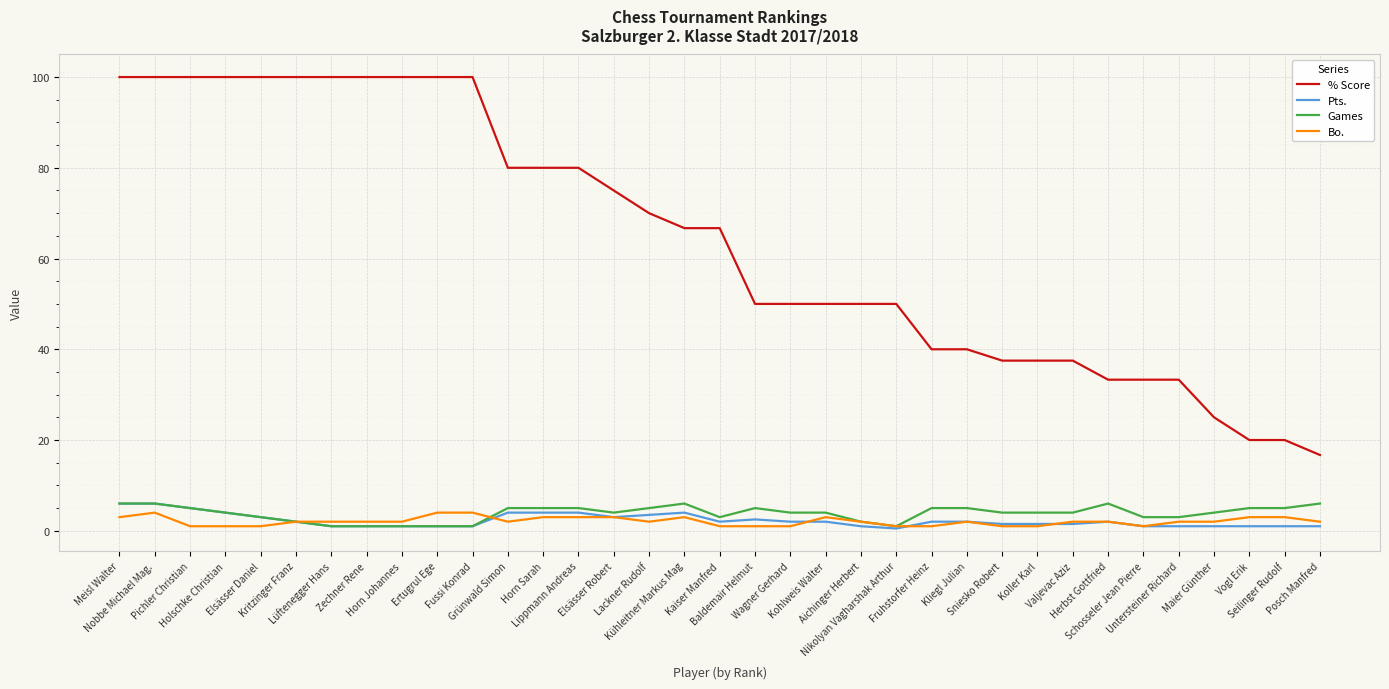

Reading left to right, list all the values displayed in this chart.

% Score: Meisl Walter=100.0	Nobbe Michael Mag.=100.0	Pichler Christian=100.0	Holschke Christian=100.0	Elsässer Daniel=100.0	Kritzinger Franz=100.0	Lüftenegger Hans=100.0	Zechner Rene=100.0	Horn Johannes=100.0	Ertugrul Ege=100.0	Fussi Konrad=100.0	Grünwald Simon=80.0	Horn Sarah=80.0	Lippmann Andreas=80.0	Elsässer Robert=75.0	Lackner Rudolf=70.0	Kühleitner Markus Mag=66.7	Kaiser Manfred=66.7	Baldemair Helmut=50.0	Wagner Gerhard=50.0	Kohlweis Walter=50.0	Aichinger Herbert=50.0	Nikolyan Vagharshak Arthur=50.0	Fruhstorfer Heinz=40.0	Kliegl Julian=40.0	Sniesko Robert=37.5	Koller Karl=37.5	Valjevac Aziz=37.5	Herbst Gottfried=33.3	Schosseler Jean Pierre=33.3	Untersteiner Richard=33.3	Maier Günther=25.0	Vogl Erik=20.0	Seilinger Rudolf=20.0	Posch Manfred=16.7
Pts.: Meisl Walter=6.0	Nobbe Michael Mag.=6.0	Pichler Christian=5.0	Holschke Christian=4.0	Elsässer Daniel=3.0	Kritzinger Franz=2.0	Lüftenegger Hans=1.0	Zechner Rene=1.0	Horn Johannes=1.0	Ertugrul Ege=1.0	Fussi Konrad=1.0	Grünwald Simon=4.0	Horn Sarah=4.0	Lippmann Andreas=4.0	Elsässer Robert=3.0	Lackner Rudolf=3.5	Kühleitner Markus Mag=4.0	Kaiser Manfred=2.0	Baldemair Helmut=2.5	Wagner Gerhard=2.0	Kohlweis Walter=2.0	Aichinger Herbert=1.0	Nikolyan Vagharshak Arthur=0.5	Fruhstorfer Heinz=2.0	Kliegl Julian=2.0	Sniesko Robert=1.5	Koller Karl=1.5	Valjevac Aziz=1.5	Herbst Gottfried=2.0	Schosseler Jean Pierre=1.0	Untersteiner Richard=1.0	Maier Günther=1.0	Vogl Erik=1.0	Seilinger Rudolf=1.0	Posch Manfred=1.0
Games: Meisl Walter=6.0	Nobbe Michael Mag.=6.0	Pichler Christian=5.0	Holschke Christian=4.0	Elsässer Daniel=3.0	Kritzinger Franz=2.0	Lüftenegger Hans=1.0	Zechner Rene=1.0	Horn Johannes=1.0	Ertugrul Ege=1.0	Fussi Konrad=1.0	Grünwald Simon=5.0	Horn Sarah=5.0	Lippmann Andreas=5.0	Elsässer Robert=4.0	Lackner Rudolf=5.0	Kühleitner Markus Mag=6.0	Kaiser Manfred=3.0	Baldemair Helmut=5.0	Wagner Gerhard=4.0	Kohlweis Walter=4.0	Aichinger Herbert=2.0	Nikolyan Vagharshak Arthur=1.0	Fruhstorfer Heinz=5.0	Kliegl Julian=5.0	Sniesko Robert=4.0	Koller Karl=4.0	Valjevac Aziz=4.0	Herbst Gottfried=6.0	Schosseler Jean Pierre=3.0	Untersteiner Richard=3.0	Maier Günther=4.0	Vogl Erik=5.0	Seilinger Rudolf=5.0	Posch Manfred=6.0
Bo.: Meisl Walter=3.0	Nobbe Michael Mag.=4.0	Pichler Christian=1.0	Holschke Christian=1.0	Elsässer Daniel=1.0	Kritzinger Franz=2.0	Lüftenegger Hans=2.0	Zechner Rene=2.0	Horn Johannes=2.0	Ertugrul Ege=4.0	Fussi Konrad=4.0	Grünwald Simon=2.0	Horn Sarah=3.0	Lippmann Andreas=3.0	Elsässer Robert=3.0	Lackner Rudolf=2.0	Kühleitner Markus Mag=3.0	Kaiser Manfred=1.0	Baldemair Helmut=1.0	Wagner Gerhard=1.0	Kohlweis Walter=3.0	Aichinger Herbert=2.0	Nikolyan Vagharshak Arthur=1.0	Fruhstorfer Heinz=1.0	Kliegl Julian=2.0	Sniesko Robert=1.0	Koller Karl=1.0	Valjevac Aziz=2.0	Herbst Gottfried=2.0	Schosseler Jean Pierre=1.0	Untersteiner Richard=2.0	Maier Günther=2.0	Vogl Erik=3.0	Seilinger Rudolf=3.0	Posch Manfred=2.0